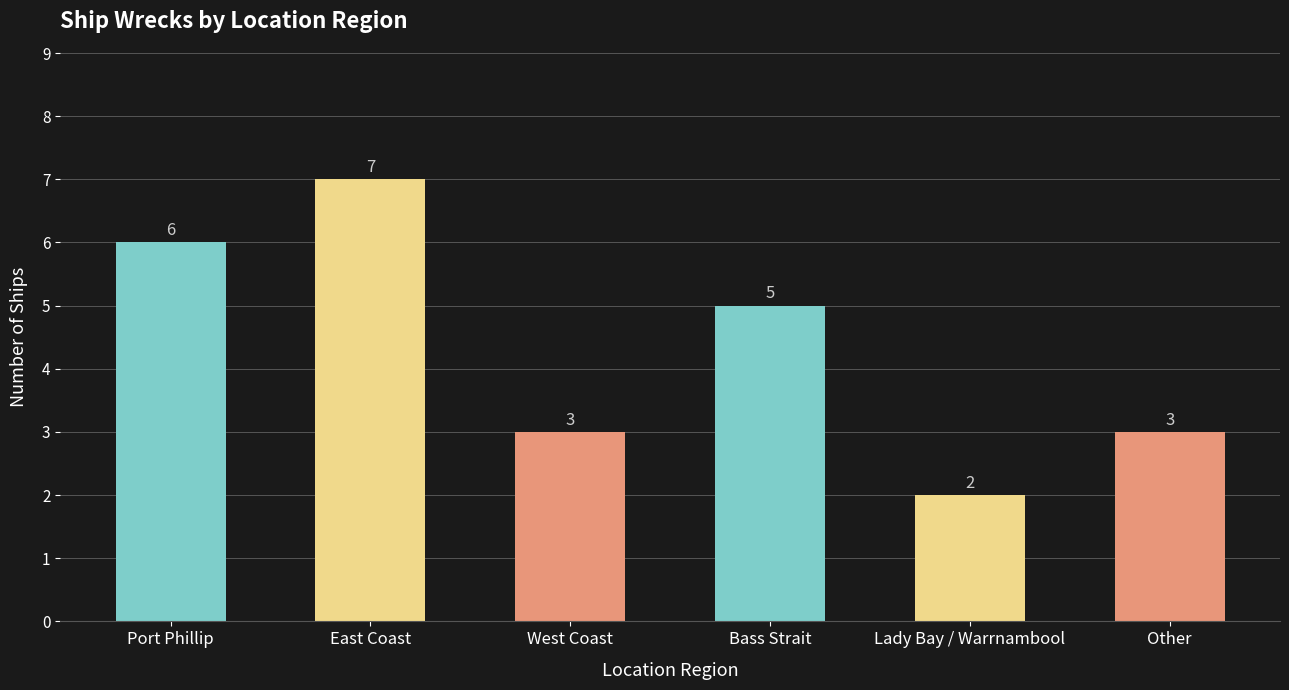

Which category has the lowest value across all series?

Lady Bay / Warrnambool